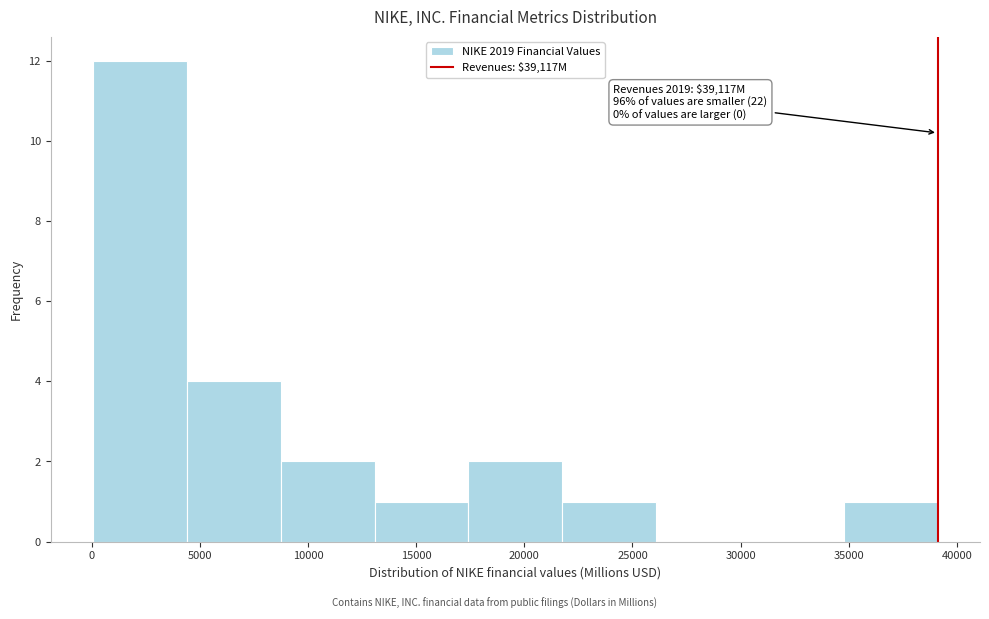

Which range on the x-axis has the tallest bar?

0 to 4500